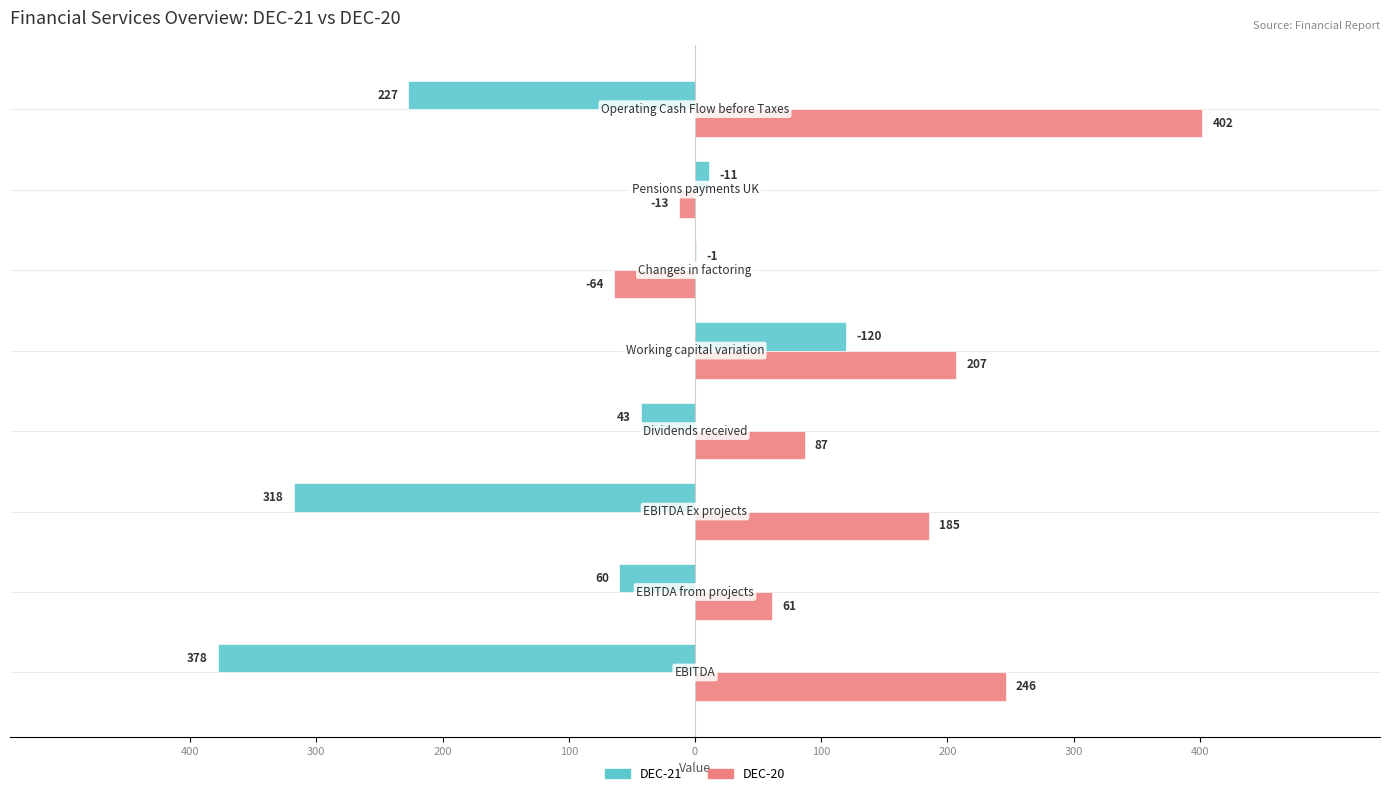

What are all the series names shown in the legend?

DEC-21, DEC-20